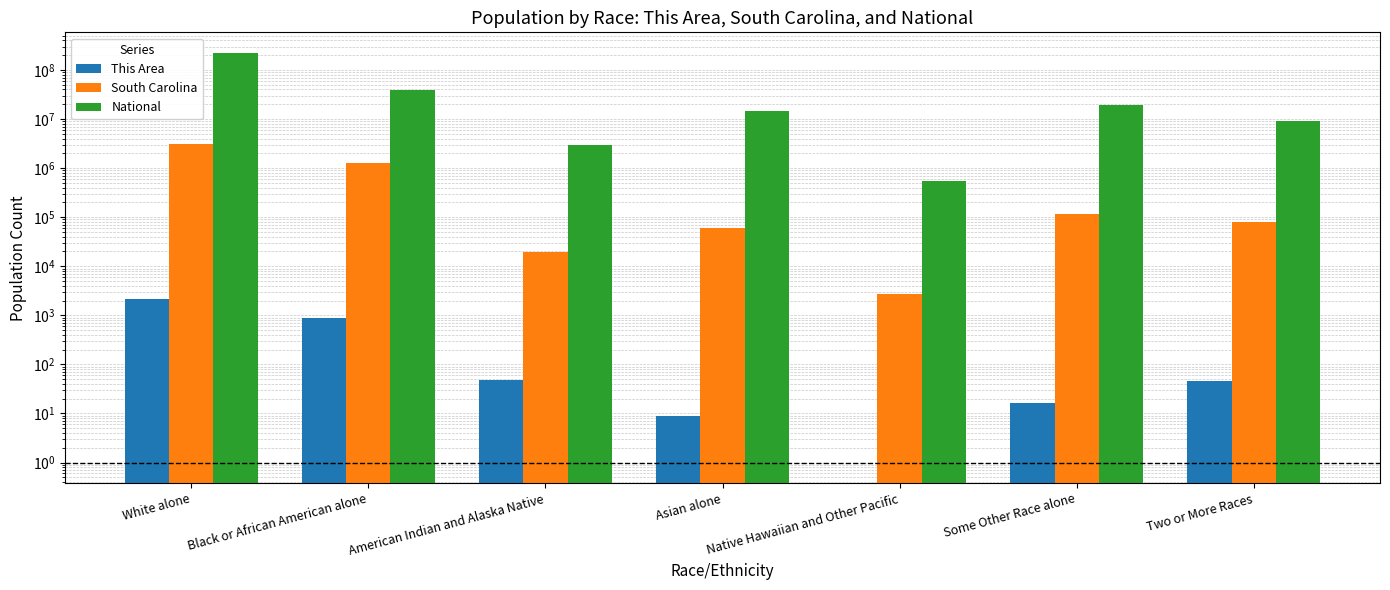

What is the difference between the South Carolina values at White alone and Black or African American alone?

1769316